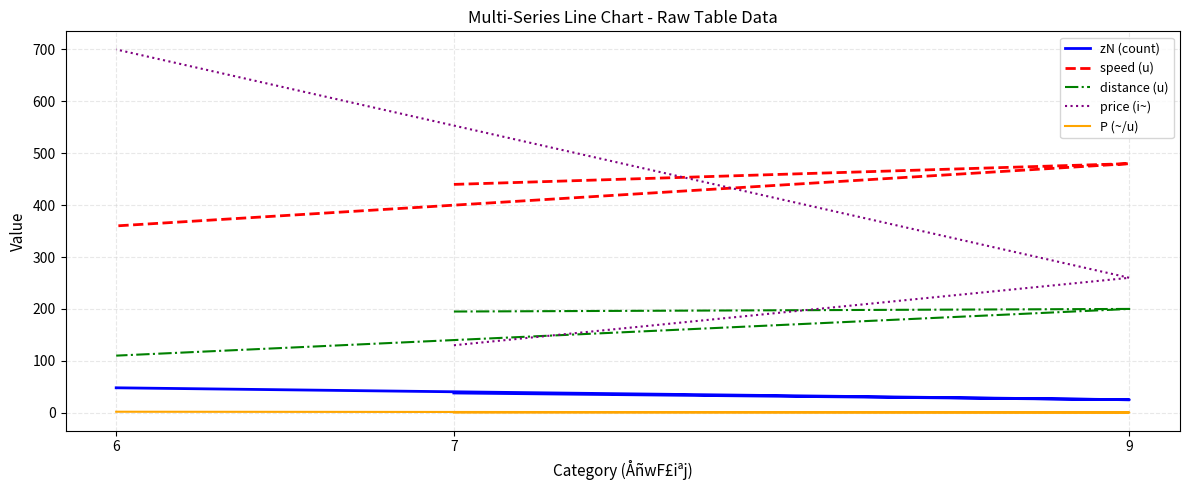

Reading left to right, transcribe all the data shown in this chart.

zN (count): 7=38.0	9=25.0	6=48.0
speed (u): 7=440.0	9=480.0	6=360.0
distance (u): 7=195.0	9=200.0	6=110.0
price (i~): 7=130.0	9=260.0	6=700.0
P (~/u): 7=0.3	9=0.5	6=1.9